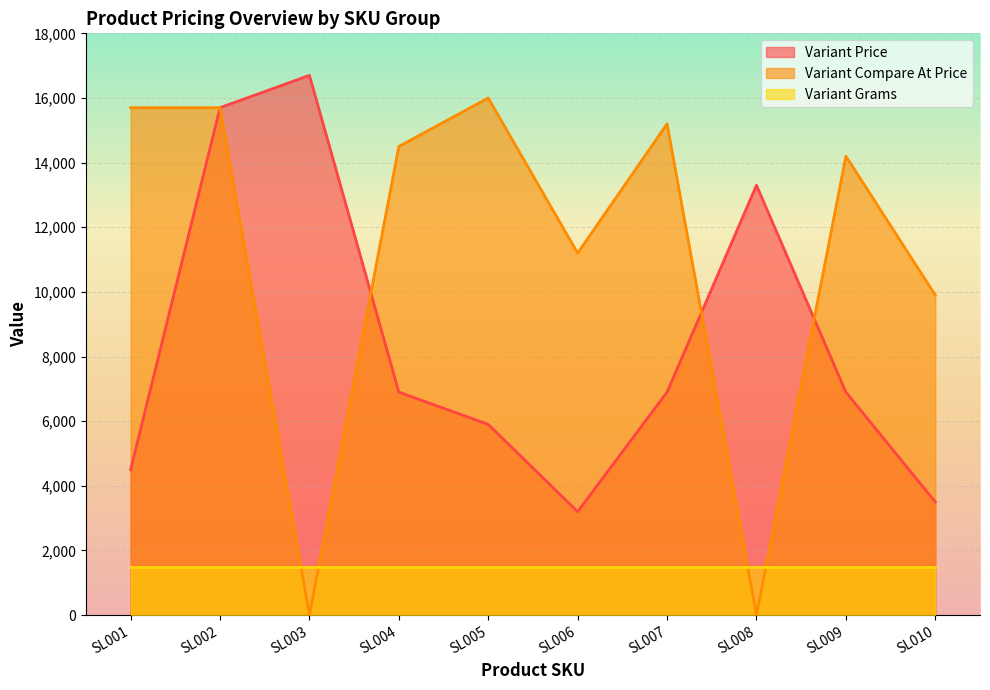

Is the value of Variant Compare At Price at SL004 greater than the value of Variant Price at SL004?

Yes